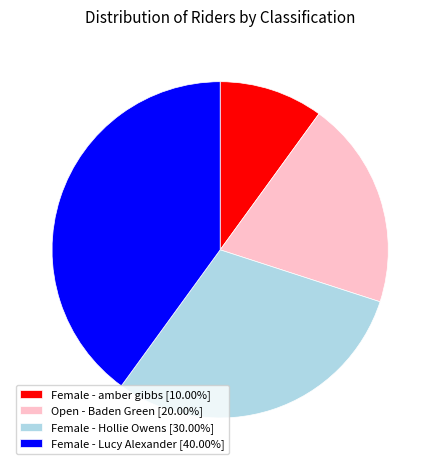

Is there a majority slice in this chart?

No